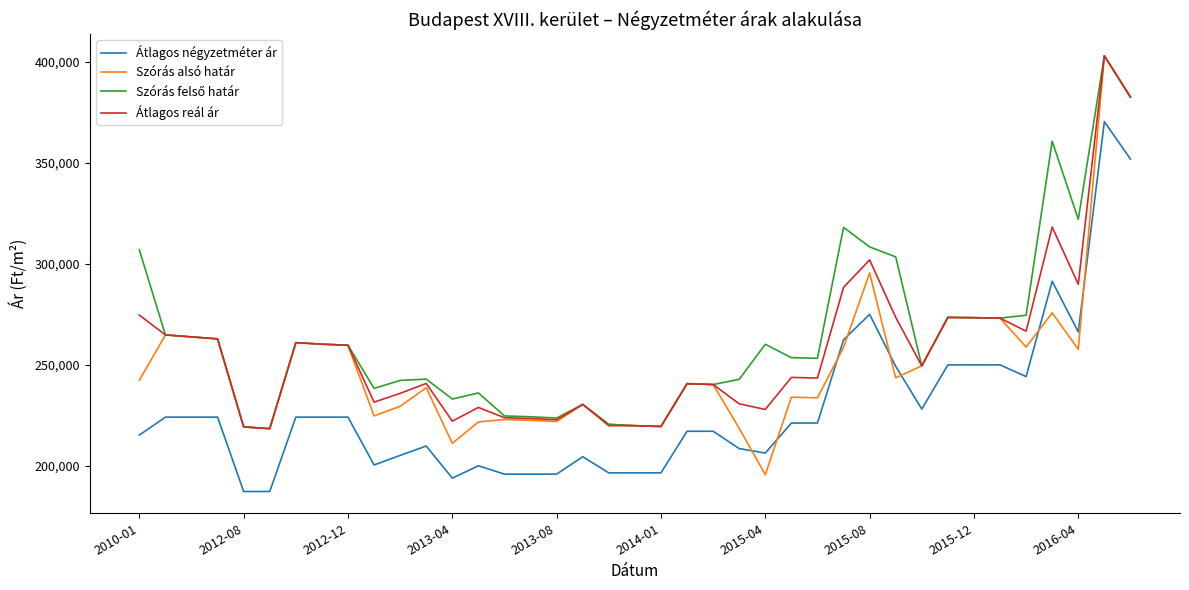

True or false: Átlagos négyzetméter ár and Átlagos reál ár cross at least once.

False